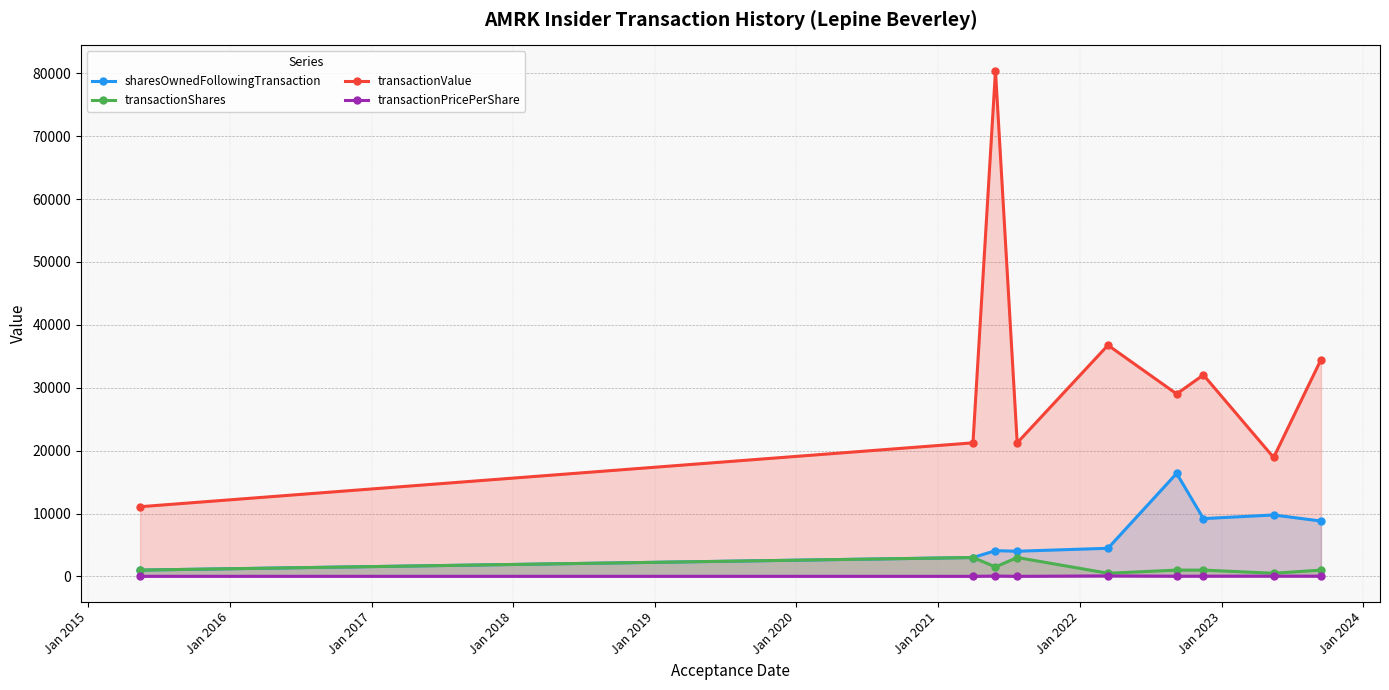

True or false: sharesOwnedFollowingTransaction and transactionShares cross at least once.

False